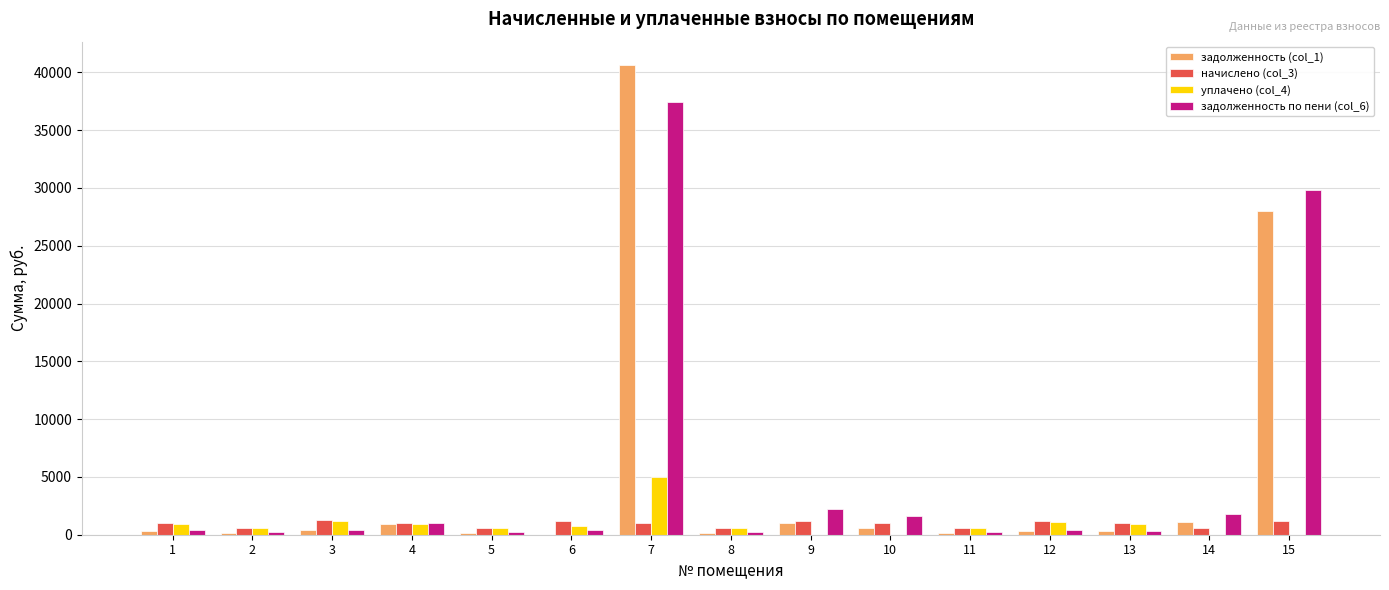

What is the greatest value displayed?

40617.8